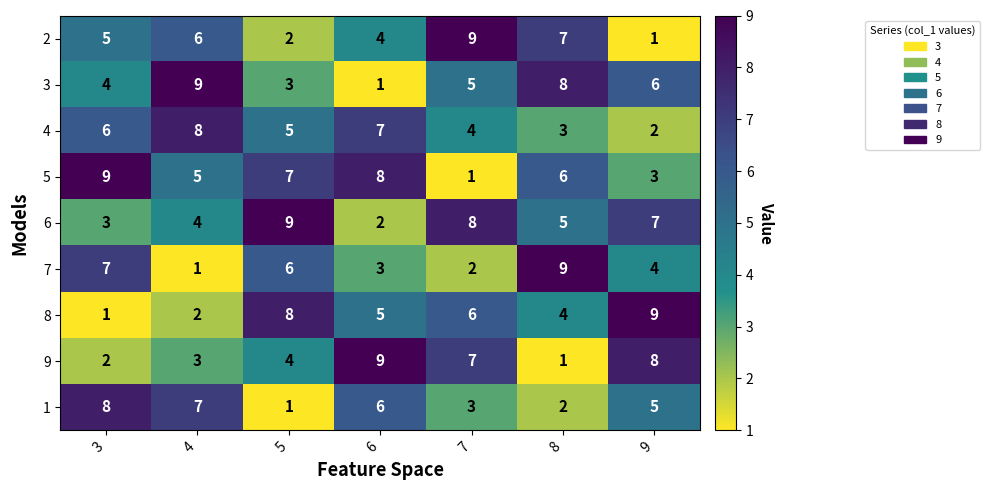

What is the spread (max minus min) of values at 7?

8